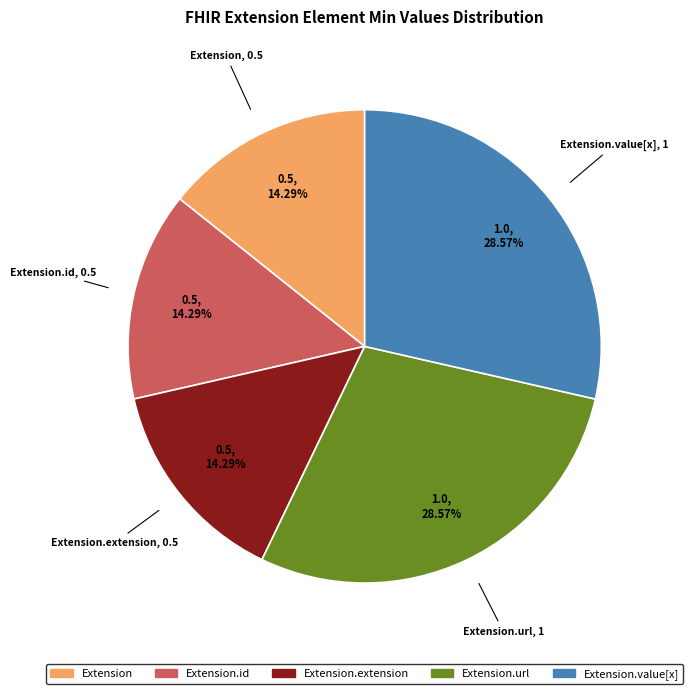

How many segments does this pie chart have?

5